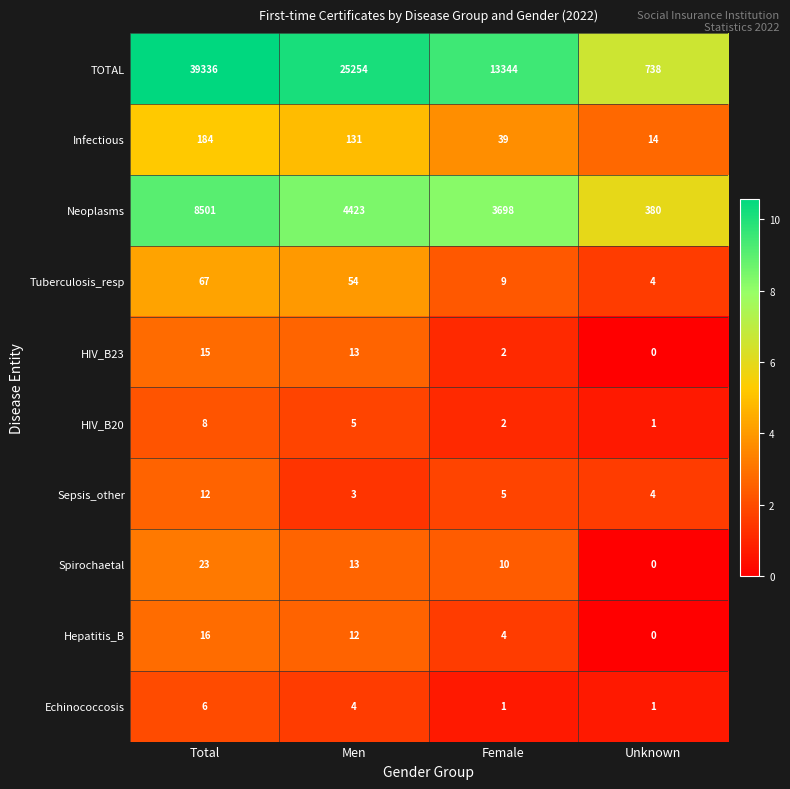

Which series has the largest total across all categories?

TOTAL